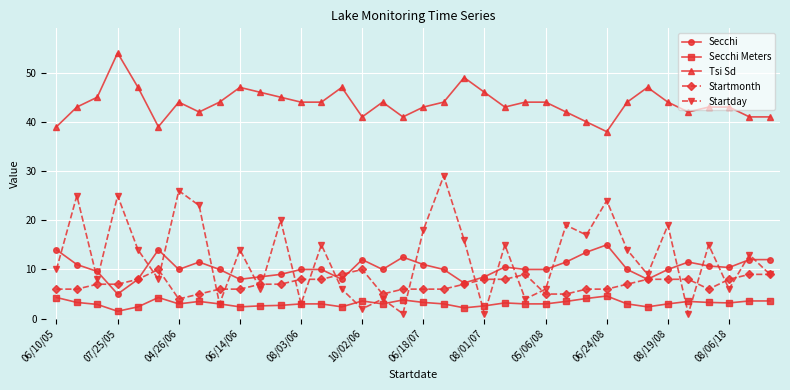

Does the chart display data point markers on the line(s)?

Yes